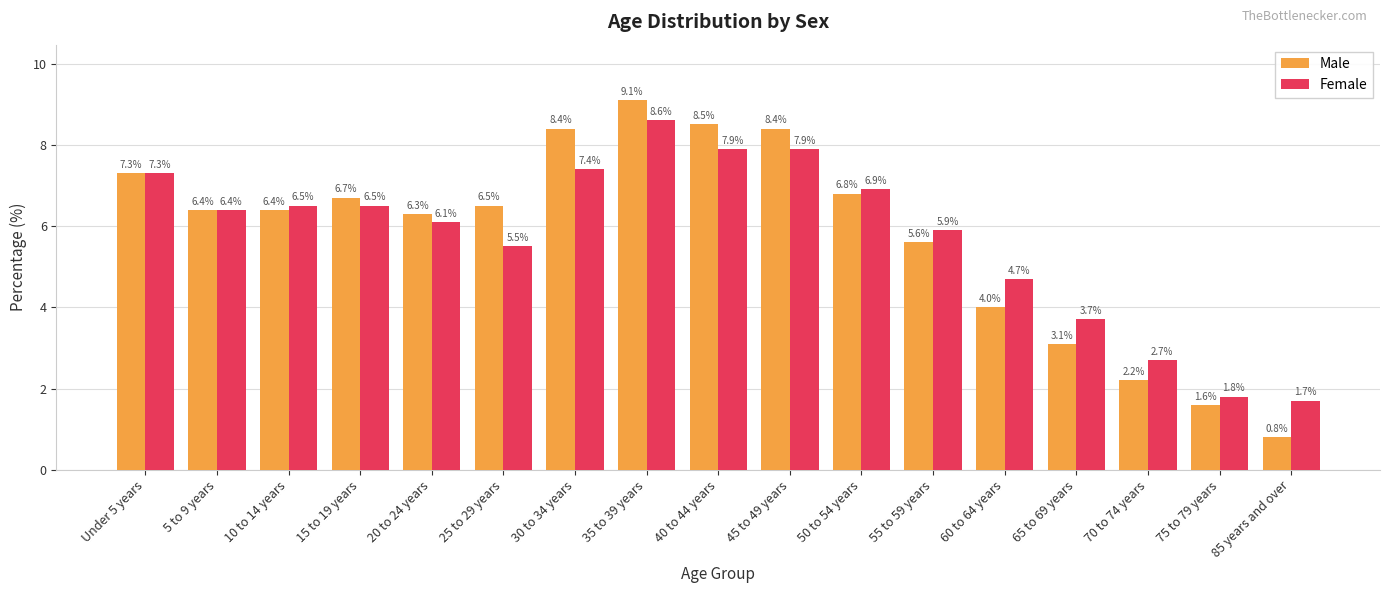

List the series in order of their peak value, lowest first.

Female, Male